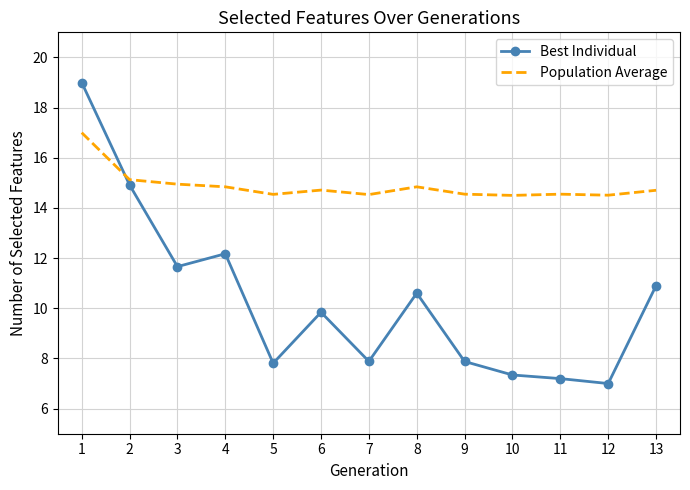

At which category is the sum across all series the highest?

1